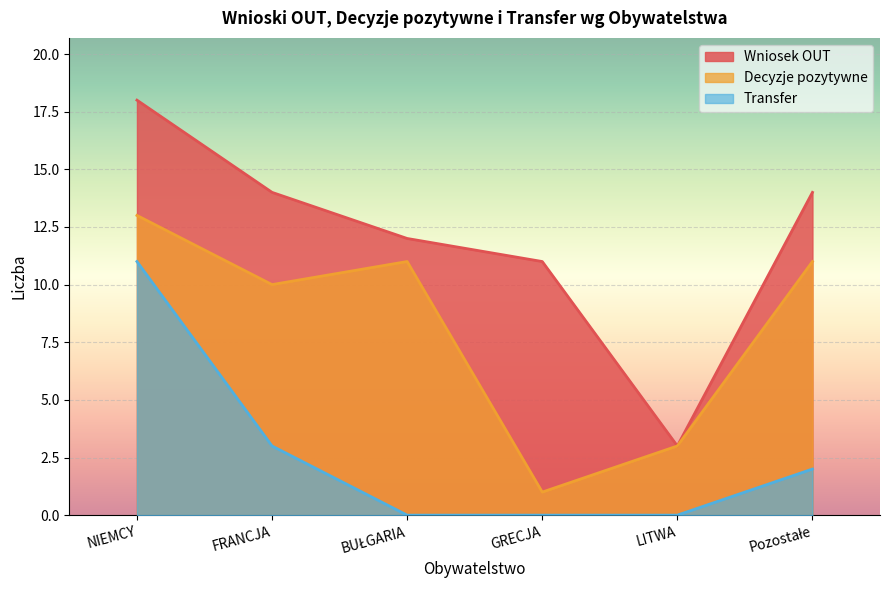

At how many categories does at least one series exceed 5?

5